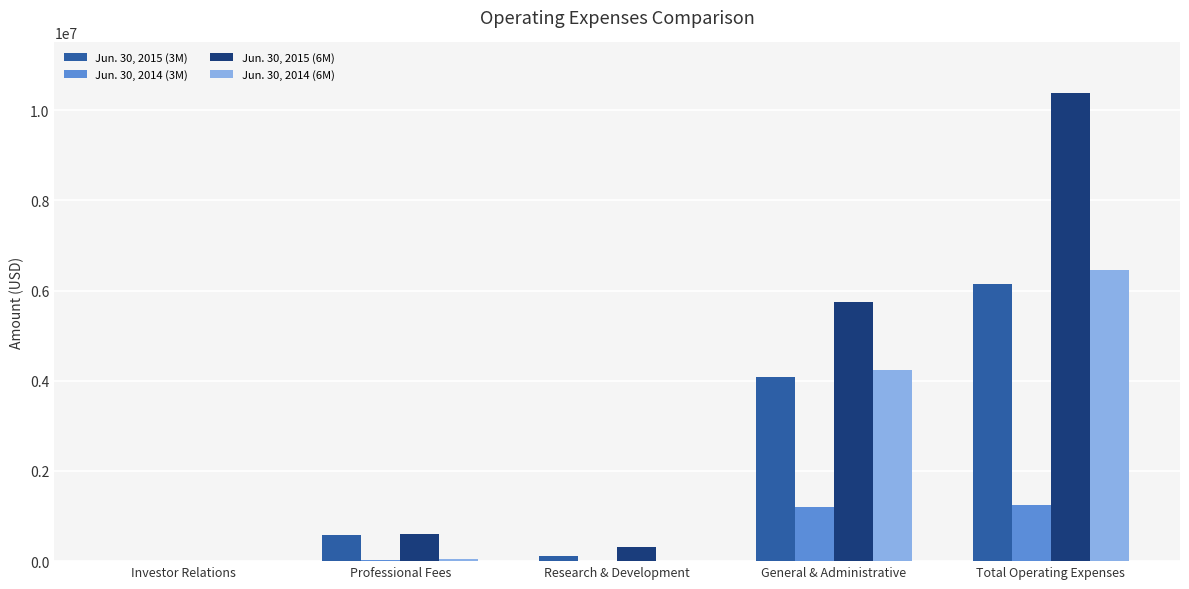

The Jun. 30, 2014 (3M) series shows 1234689 at Total Operating Expenses. True or false?

True